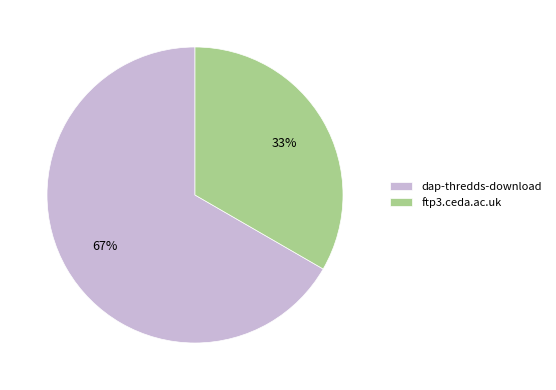

How many segments does this pie chart have?

2